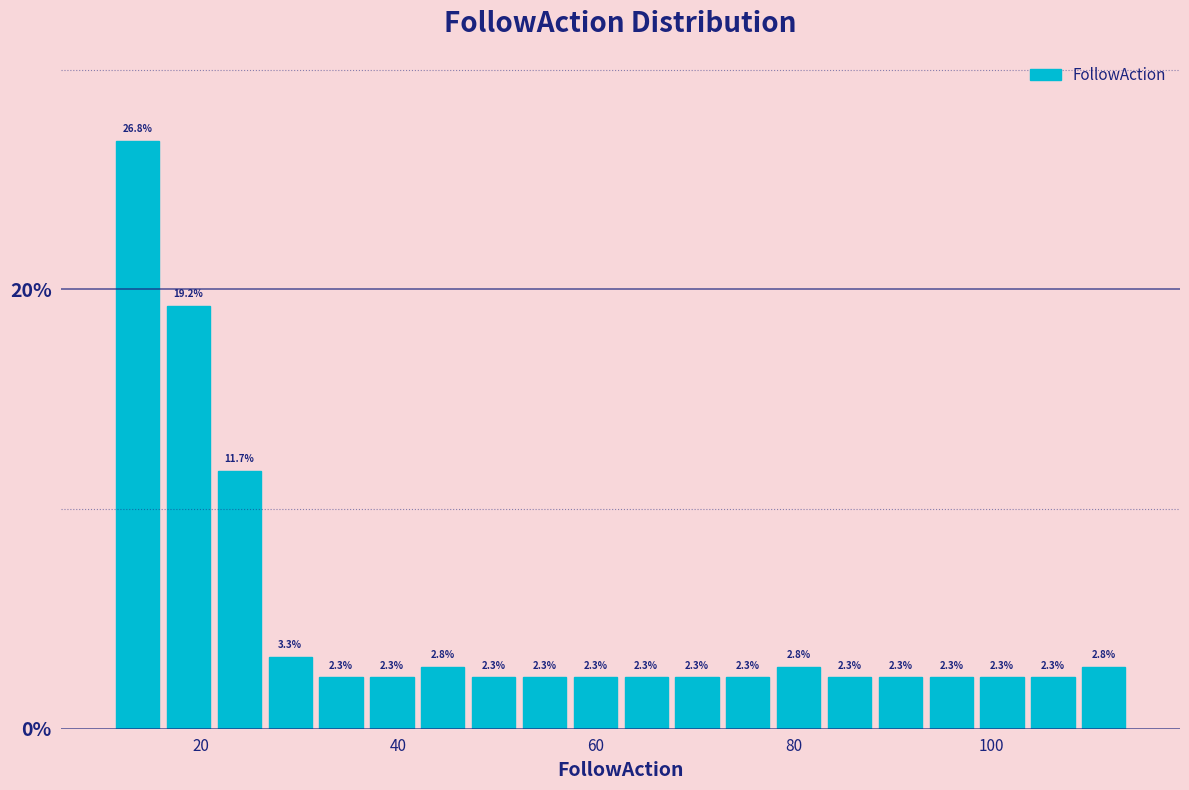

Around what value on the x-axis is the tallest bar? Give the approximate position of its centre, as read against the axis.

14